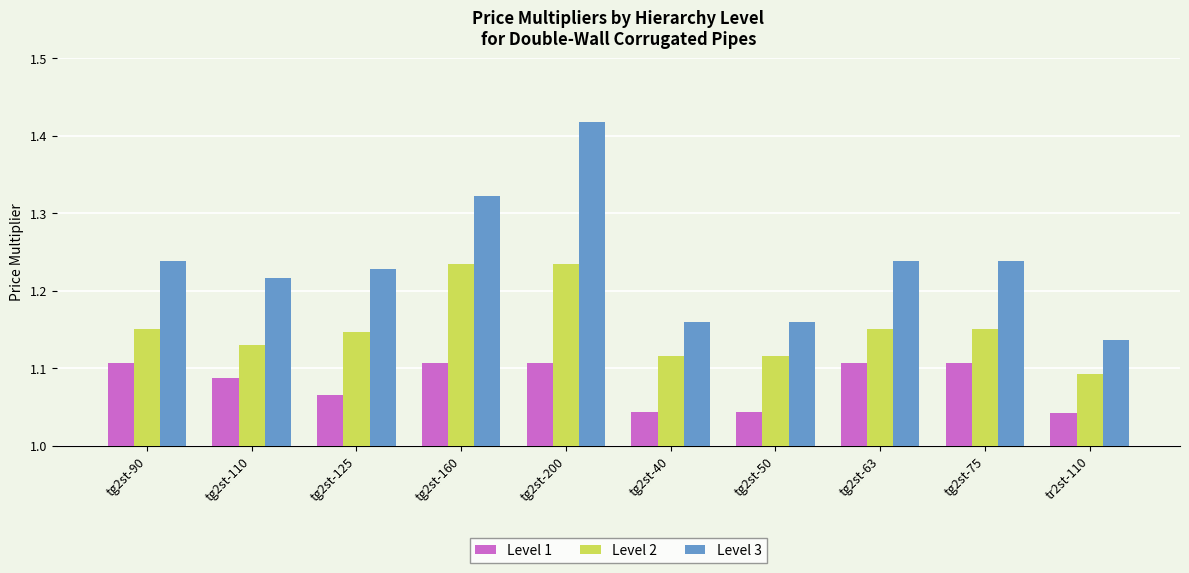

What is the label of the 6th bar from the left?

tg2st-40